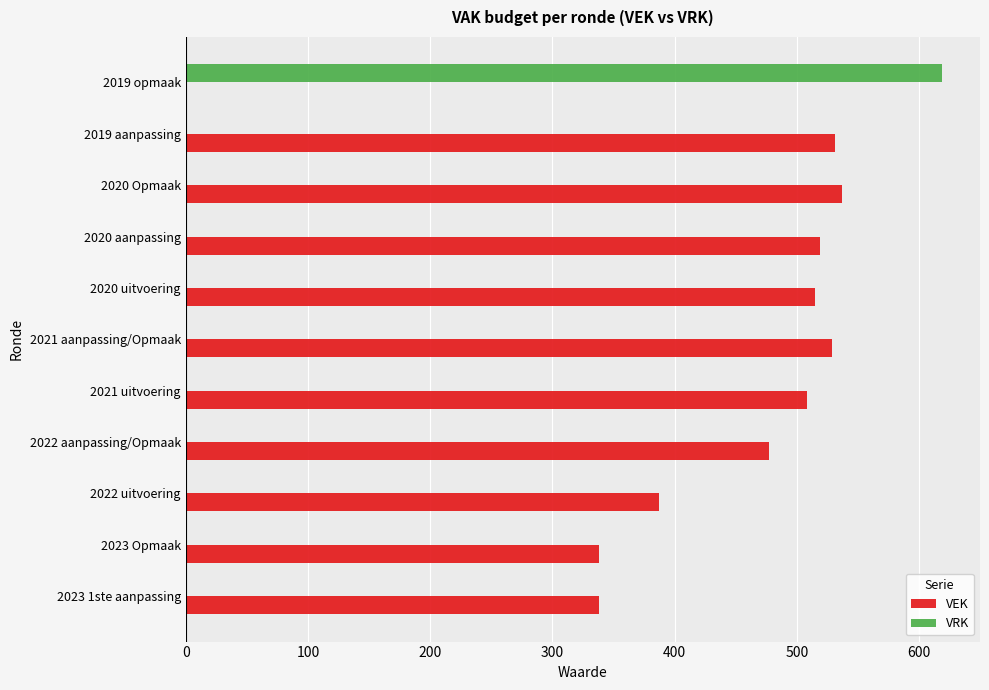

True or false: VRK has a value of 0 at 2021 aanpassing/Opmaak.

True